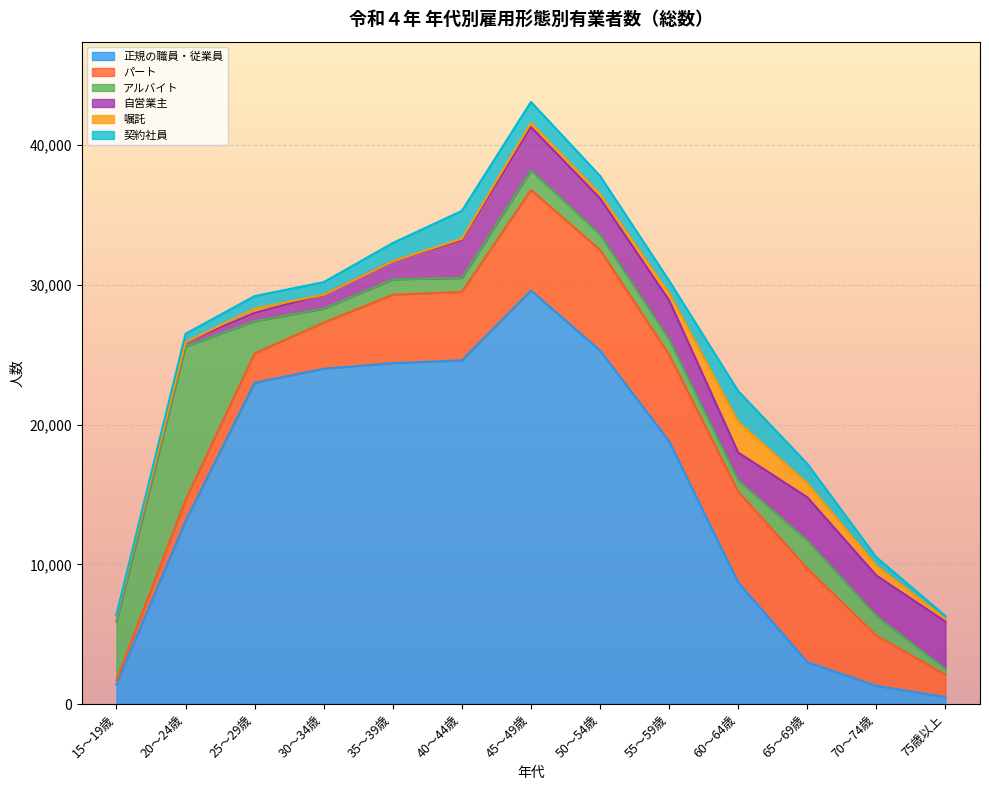

What is the highest value of the パート series?

7200